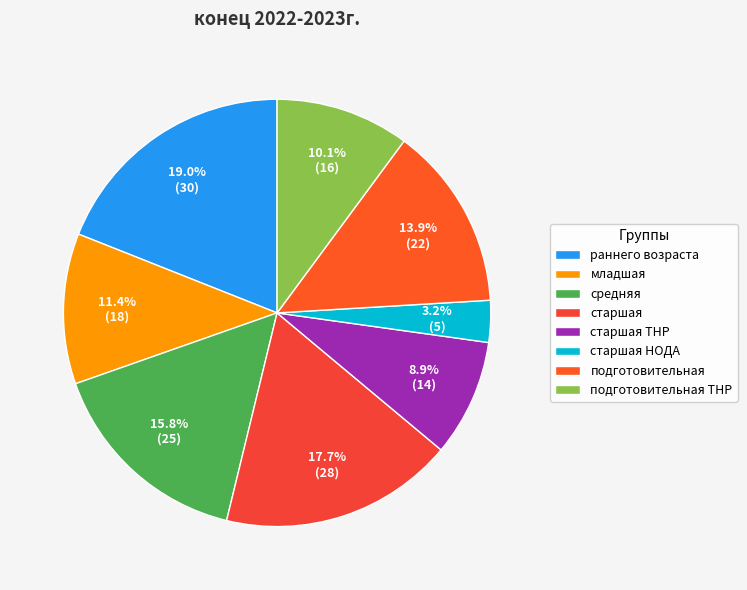

Approximately how many times larger is the value at раннего возраста compared to старшая ТНР?

2.1